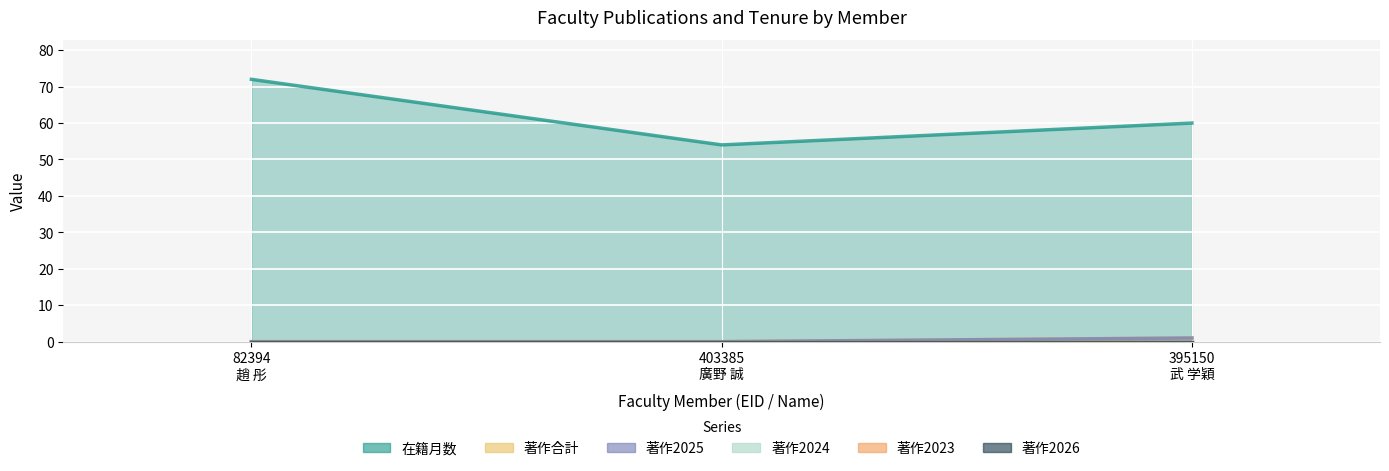

What is the label of the 2nd point from the right?

403385
廣野 誠